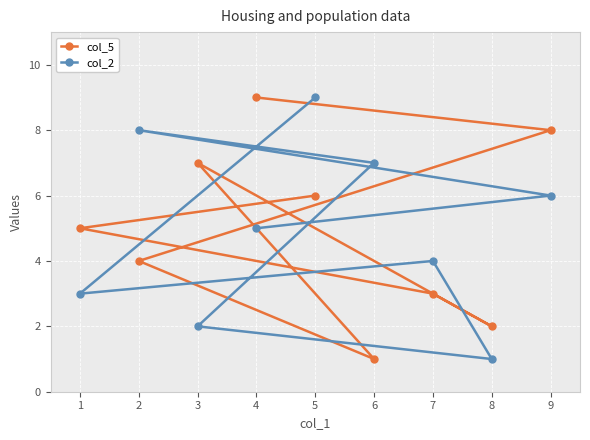

The value of col_5 at 2 is 7. True or false?

False